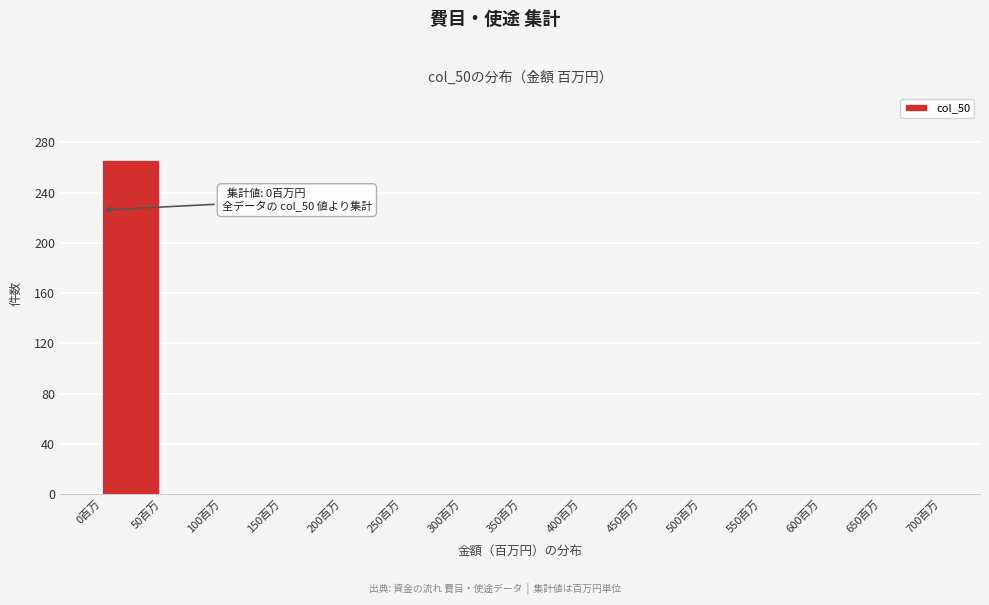

Over which range of the x-axis is the bar tallest?

0 to 50